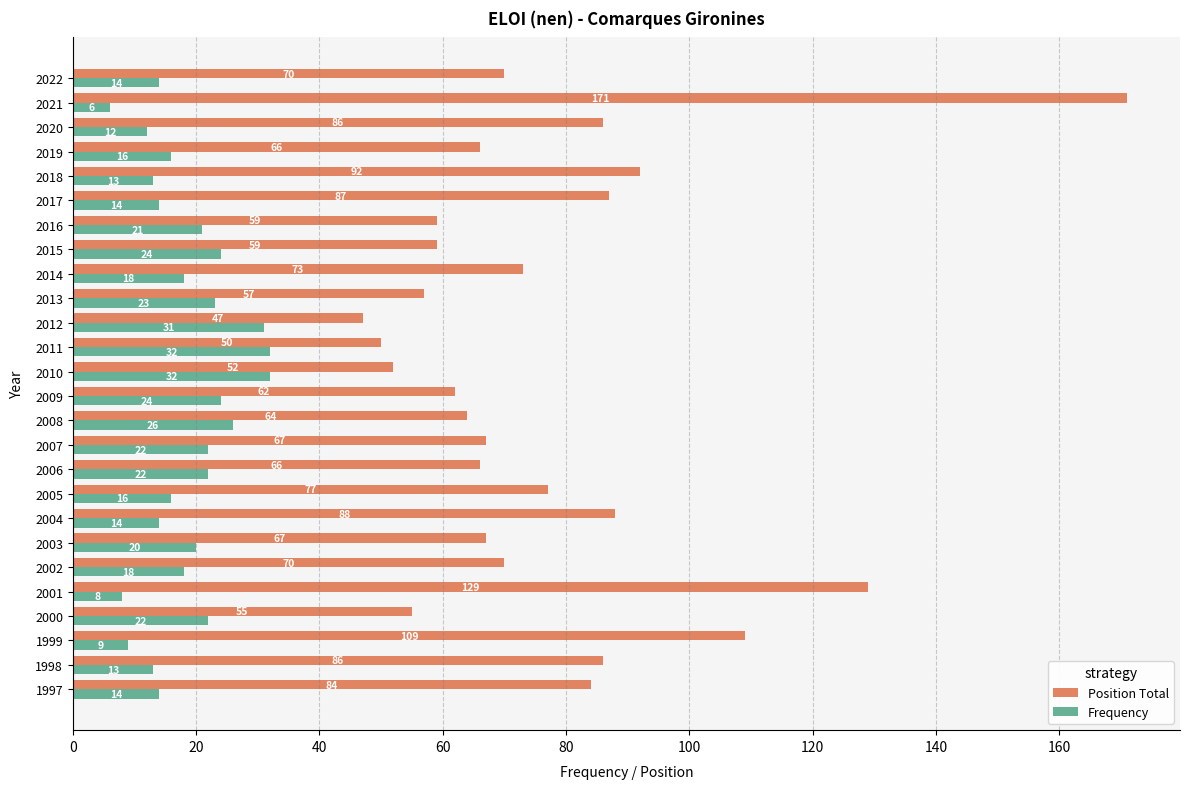

At which category is the sum across all series the highest?

2021